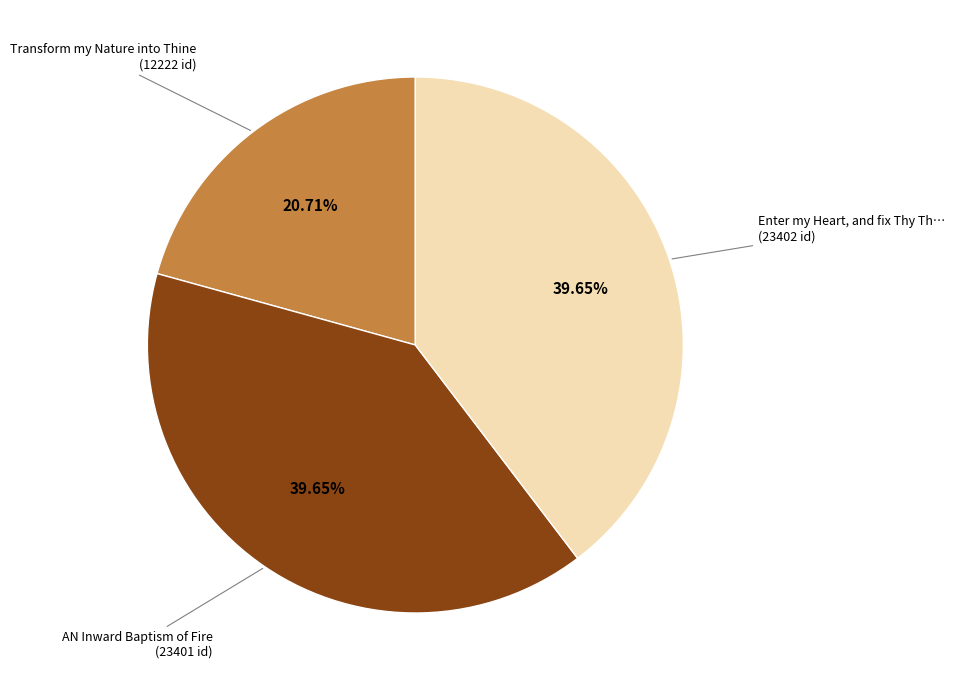

Is there a majority slice in this chart?

No